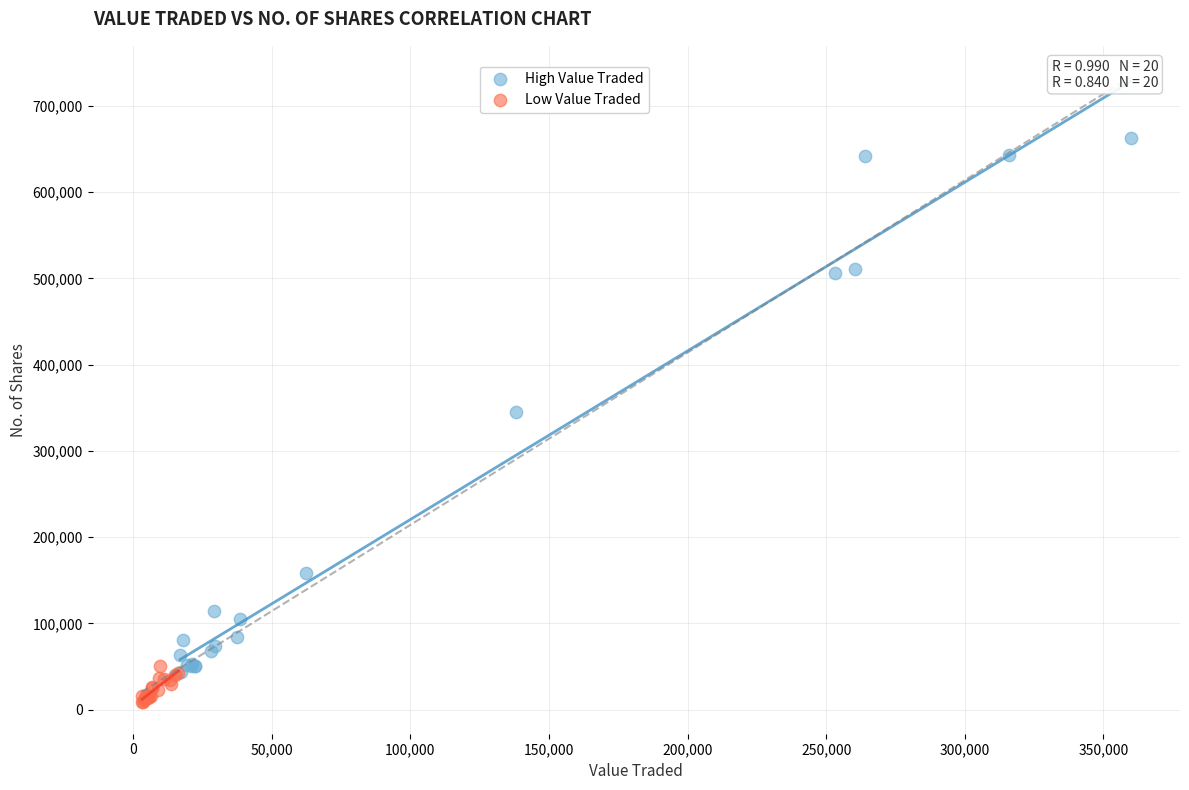

Which series reaches the maximum Y coordinate?

High Value Traded